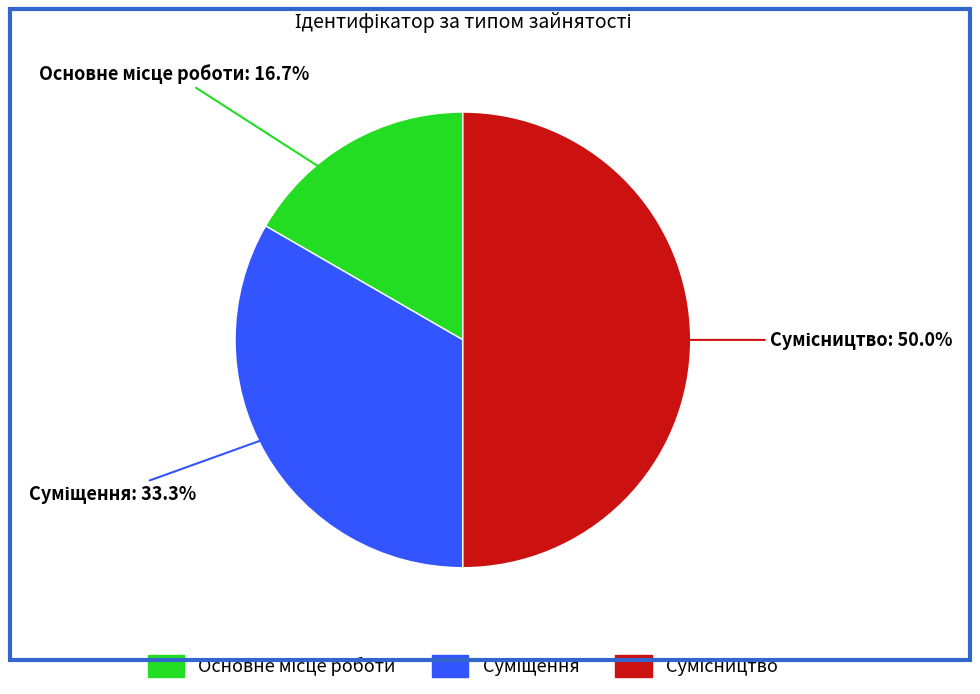

How many slices are in this pie chart?

3